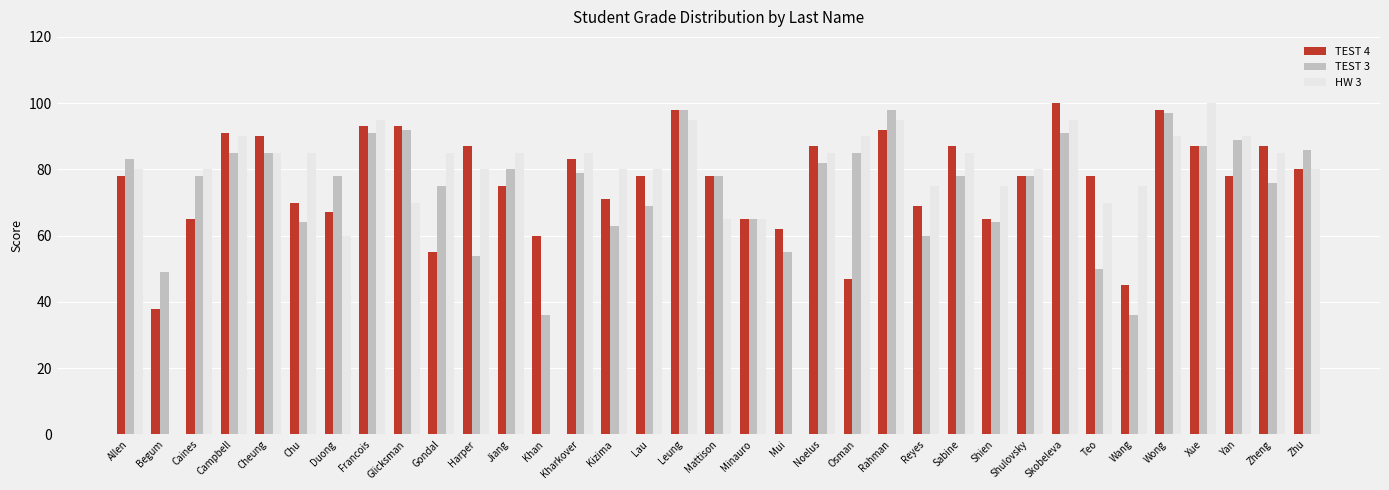

What is the highest value of the HW 3 series?

100